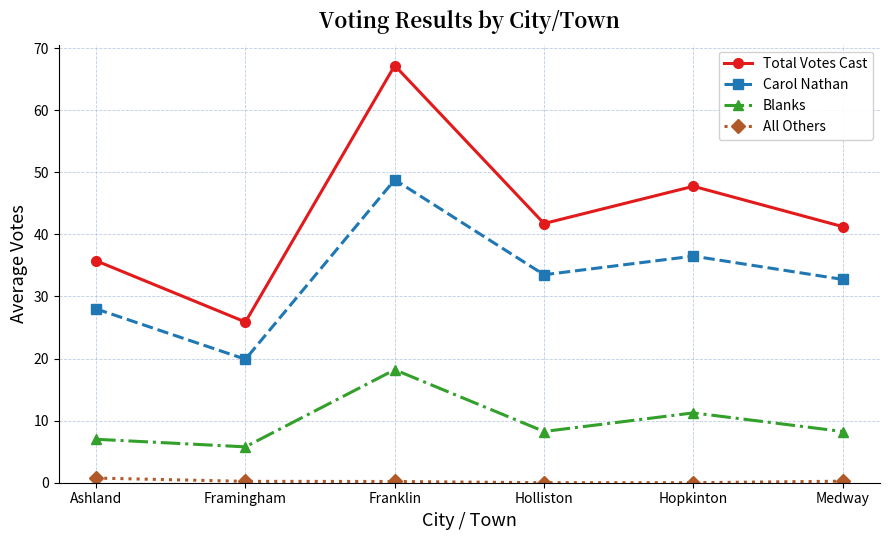

True or false: Carol Nathan has a value of 16.8 at Ashland.

False